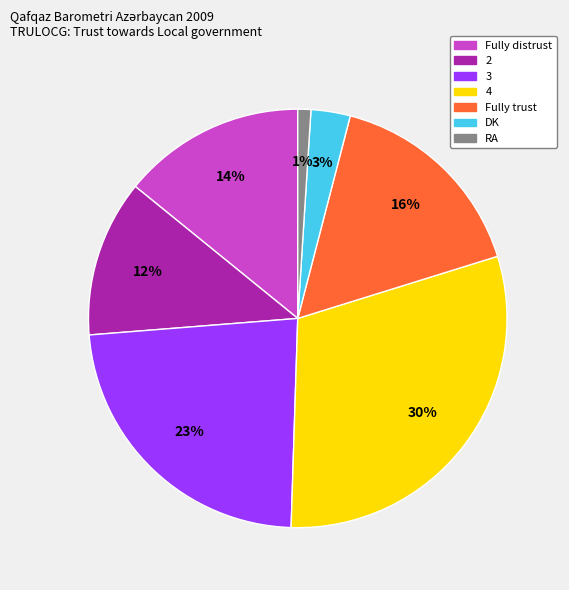

To the nearest percent, what is the combined percentage of Fully distrust and 2?

26%